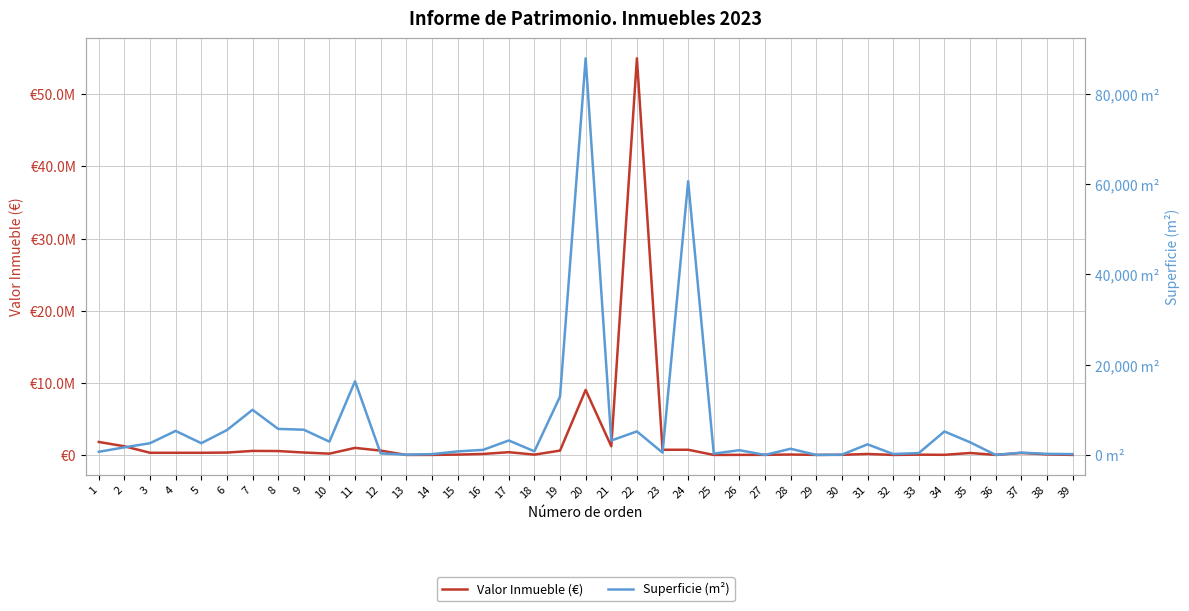

At which category does Superficie (m²) reach its first local peak?

4